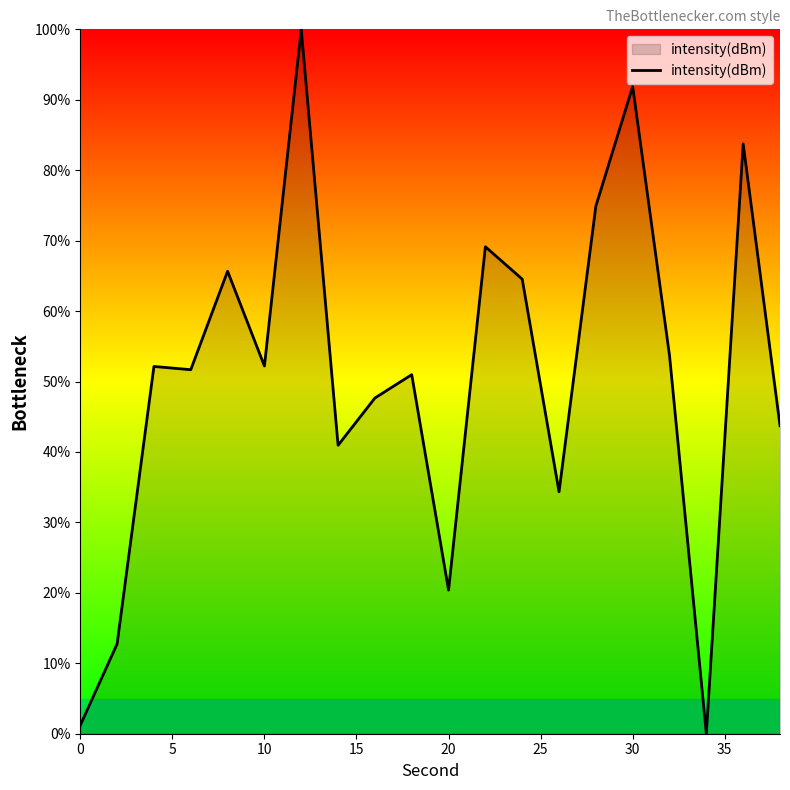

What is the greatest value displayed?

100.0